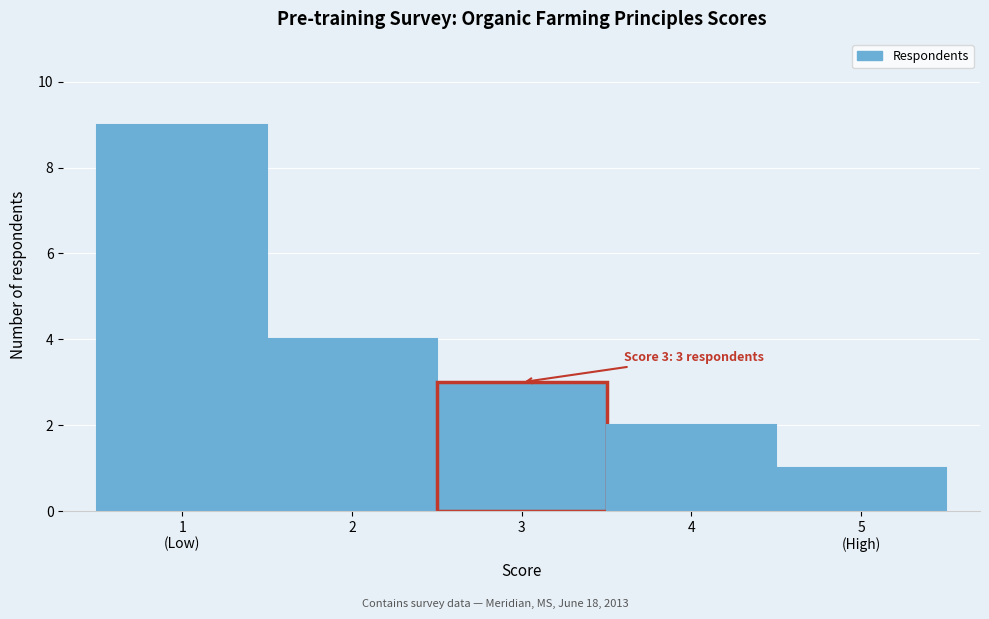

Reading left to right, list all the values displayed in this chart.

9	4	3	2	1